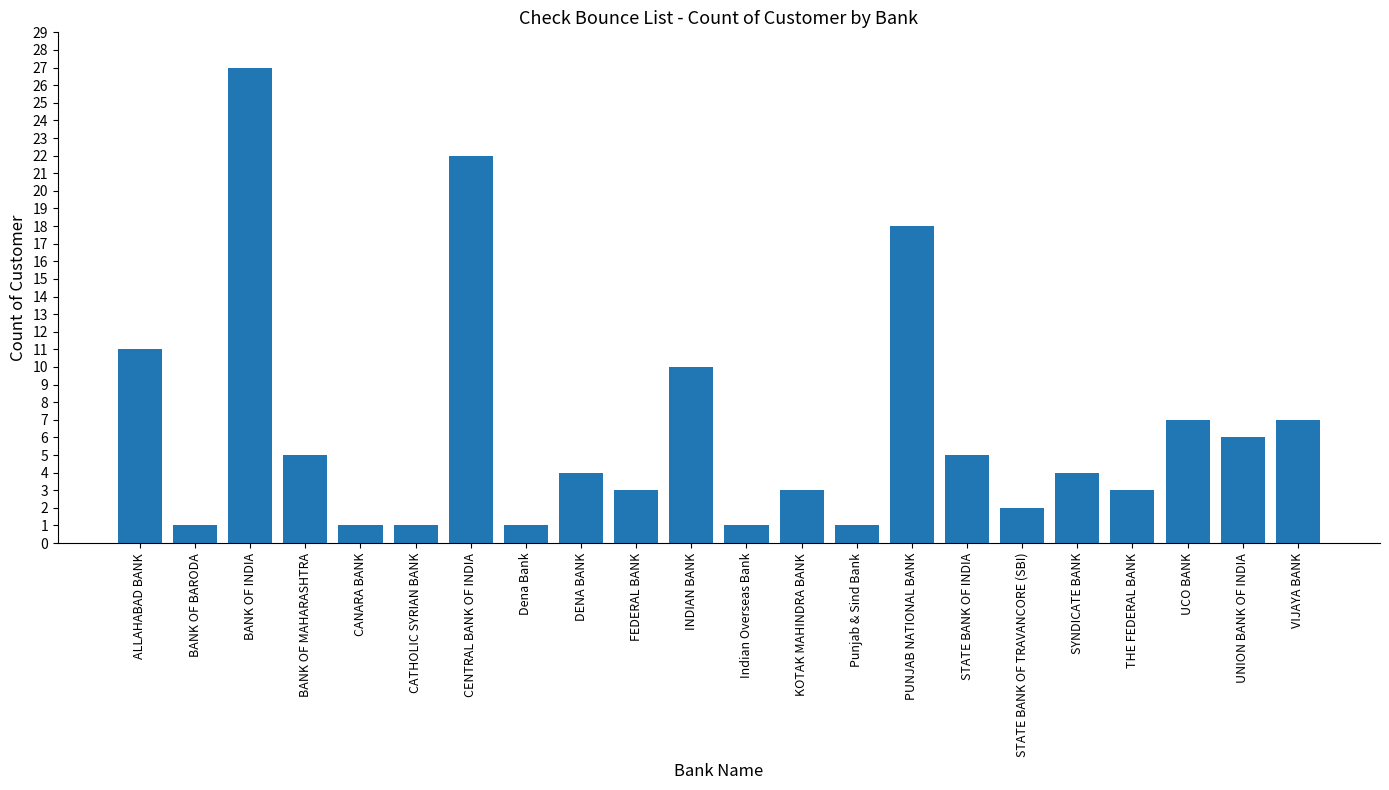

What is the greatest value displayed?

27